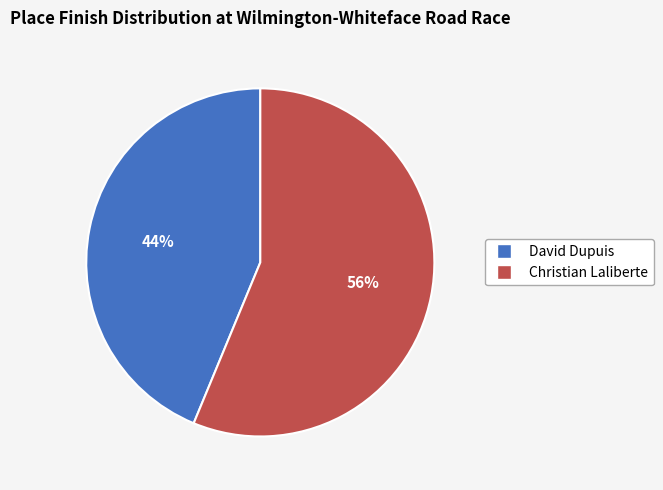

Which slice represents more than half of the pie?

Christian Laliberte